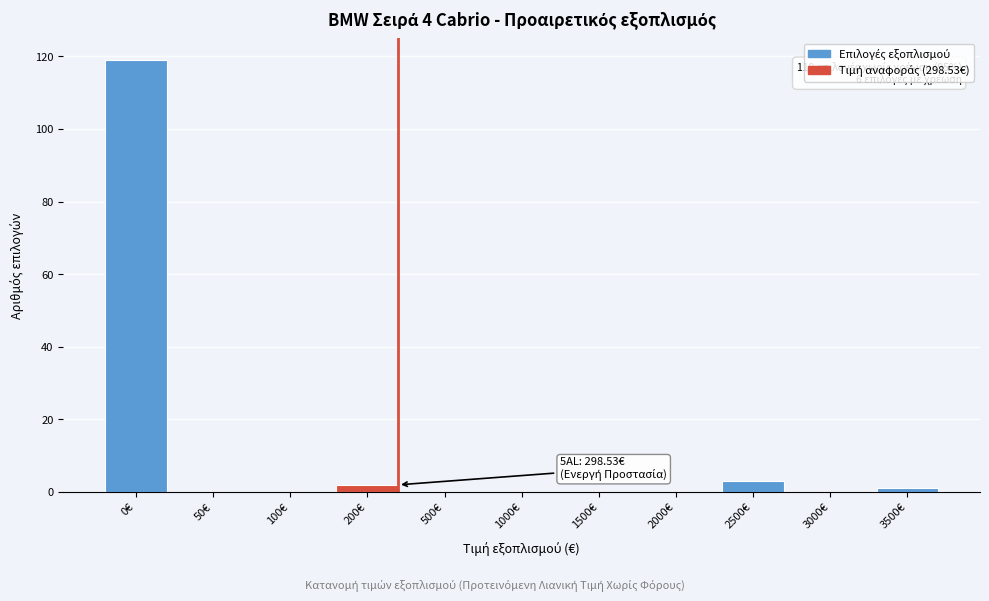

Reading left to right, transcribe all the data shown in this chart.

0€=119	50€=0	100€=0	200€=2	500€=0	1000€=0	1500€=0	2000€=0	2500€=3	3000€=0	3500€=1